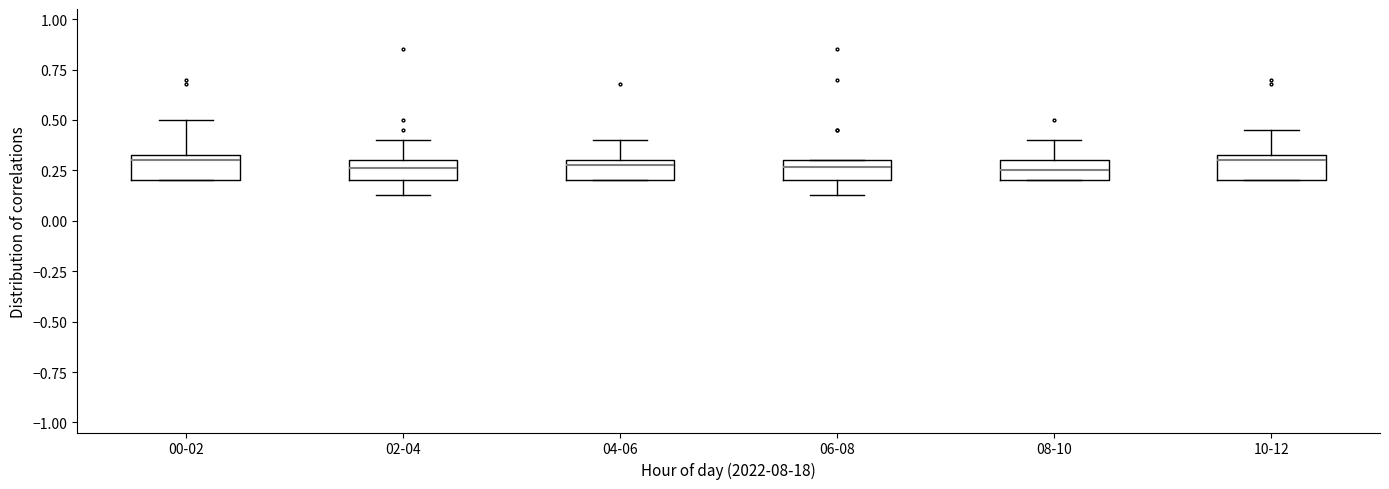

Reading left to right, read every box against the y-axis: the position of its median line, the range the box covers, and the ends of its whiskers. The values are not printed on the chart, so give them approximately, as read against the axis.

00-02: median 0.30, box 0.20 to 0.35, whiskers 0.20 to 0.50
02-04: median 0.25, box 0.20 to 0.30, whiskers 0.15 to 0.40
04-06: median 0.30 (just below the box's upper edge), box 0.20 to 0.30, whiskers 0.20 to 0.40
06-08: median 0.25, box 0.20 to 0.30, whiskers 0.15 to 0.30
08-10: median 0.25, box 0.20 to 0.30, whiskers 0.20 to 0.40
10-12: median 0.30, box 0.20 to 0.35, whiskers 0.20 to 0.45